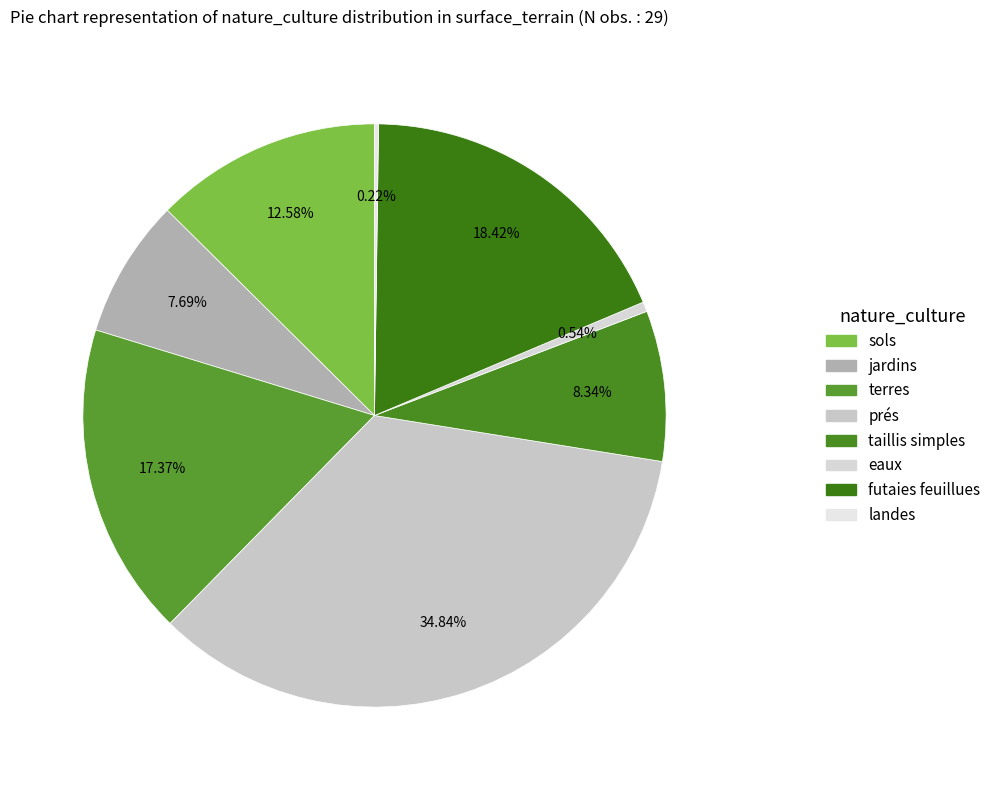

How many segments does this pie chart have?

8